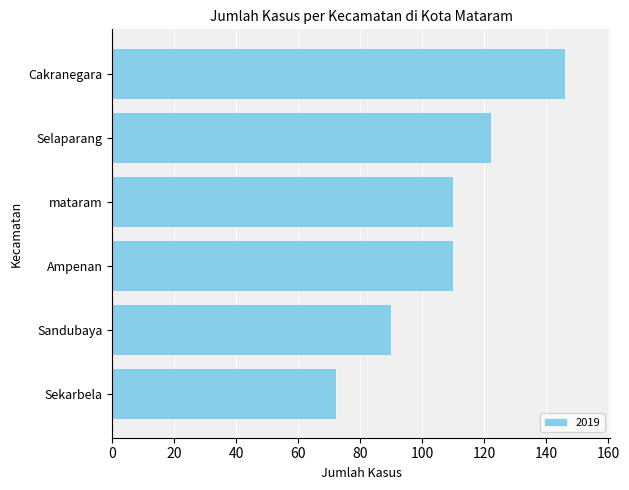

What is the difference between the values at mataram and Selaparang?

12